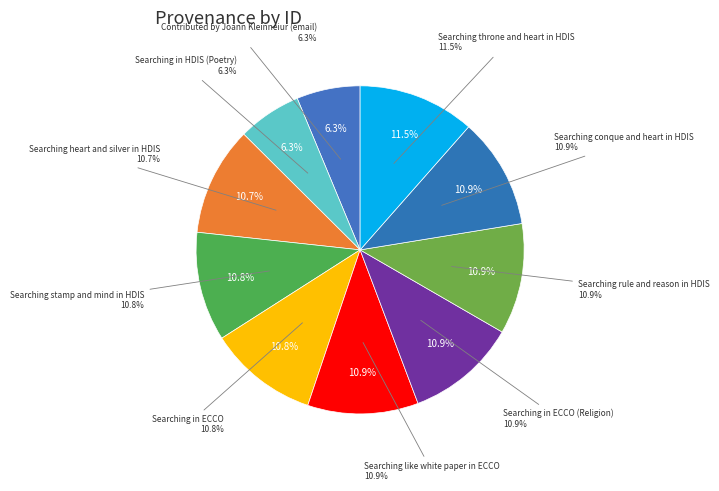

To the nearest percent, what is the average slice percentage?

10%